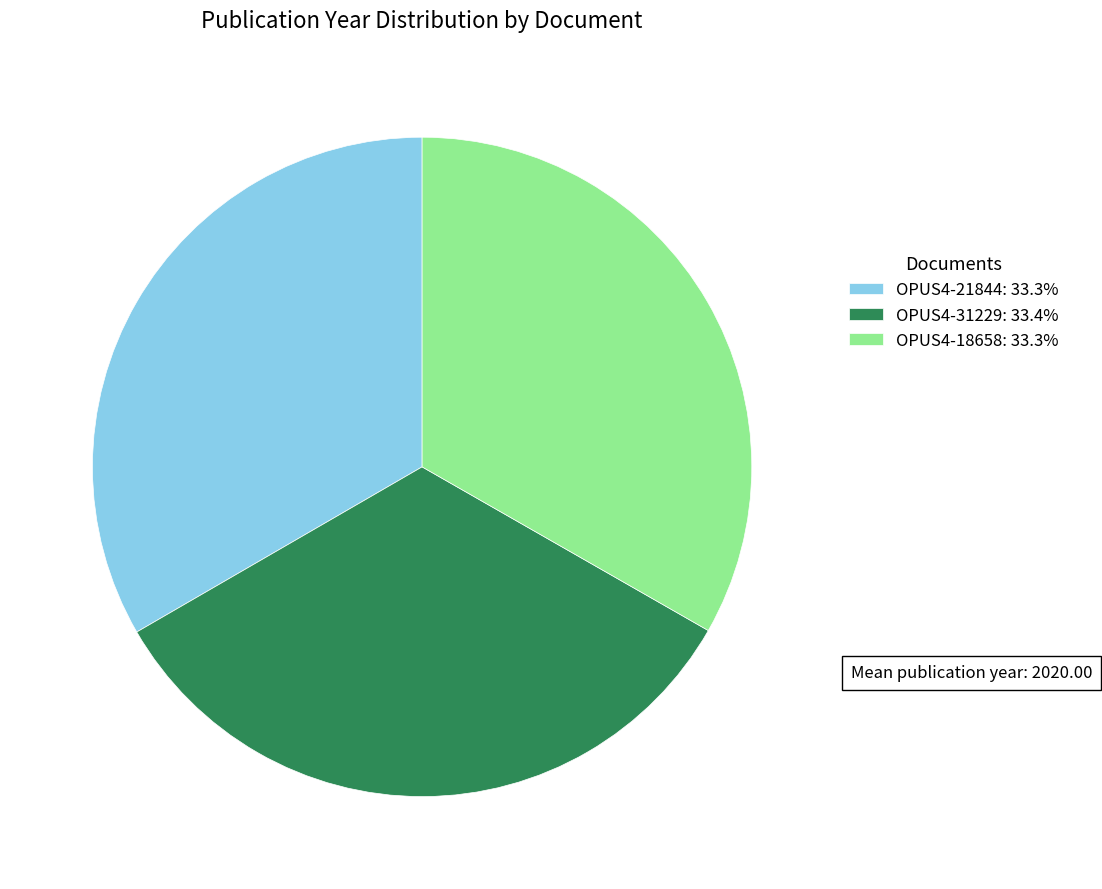

How many segments does this pie chart have?

3